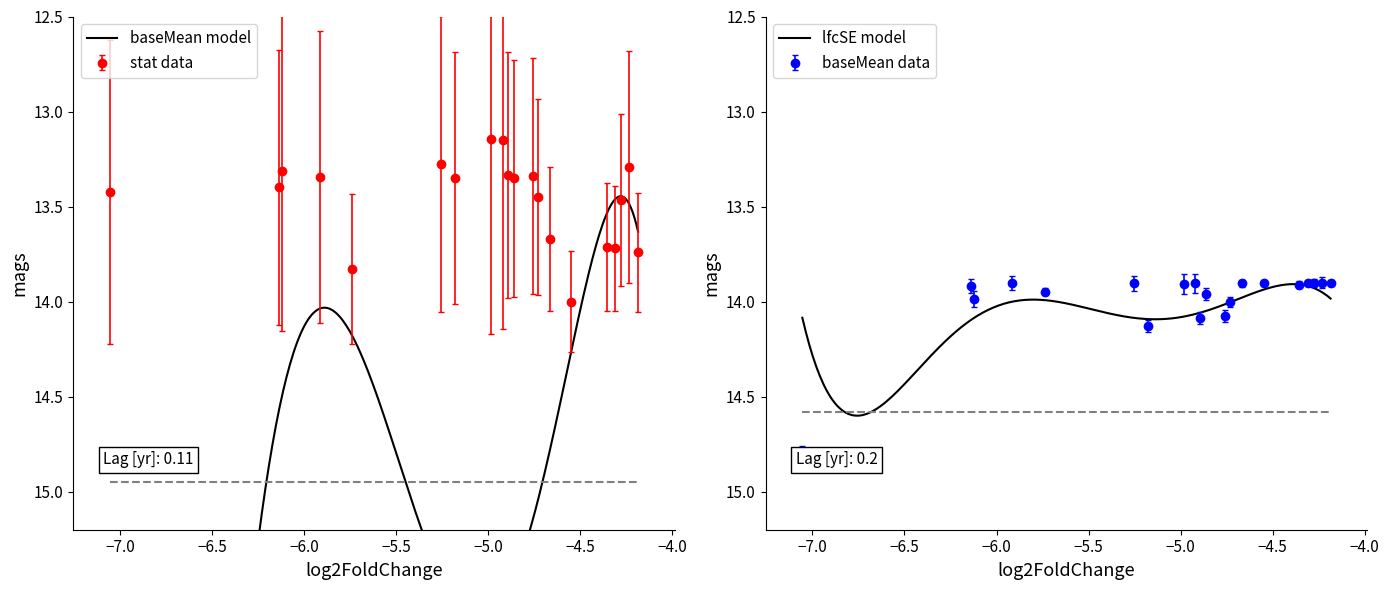

True or false: stat data has more than 1 interior local peaks.

True